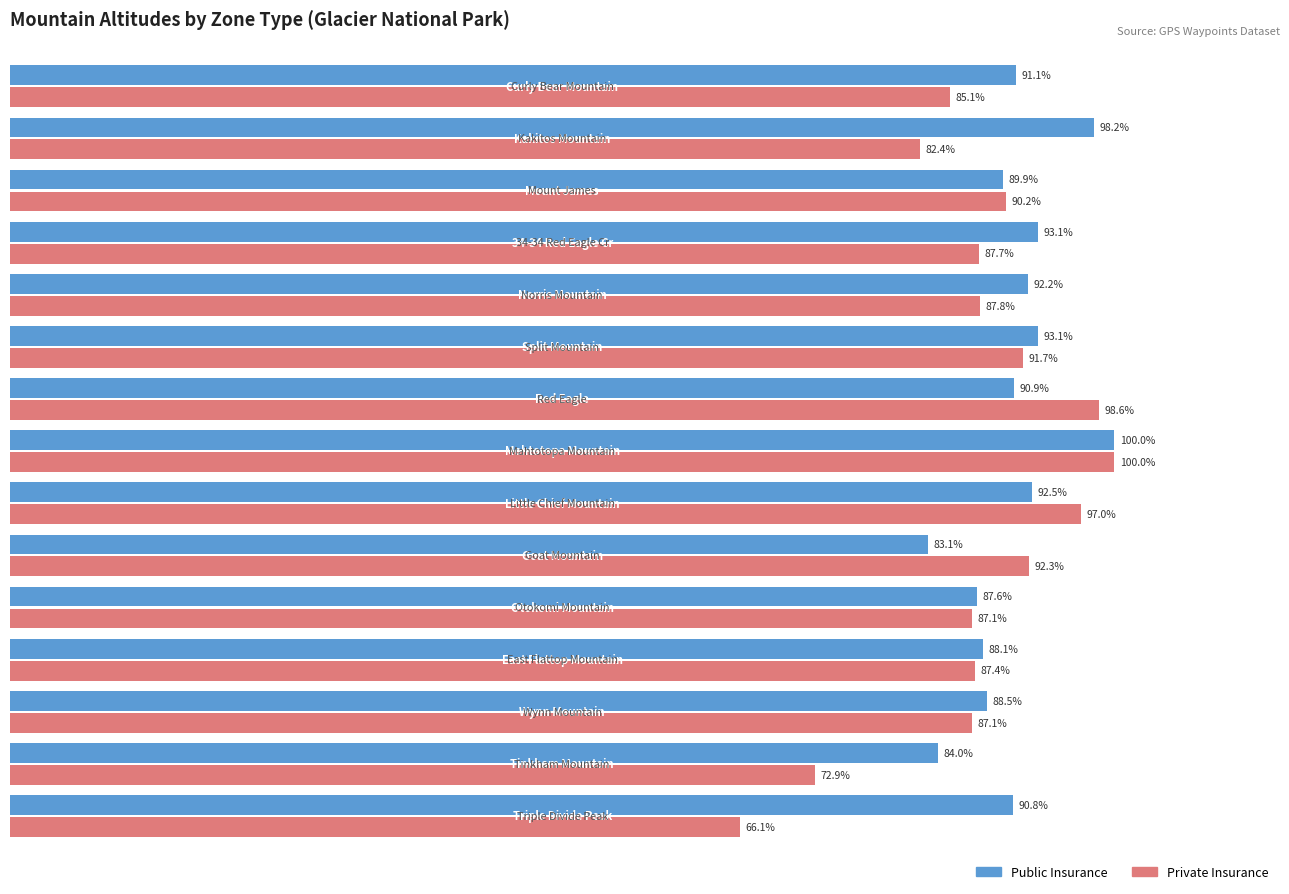

Which series has the largest total across all categories?

Public Insurance